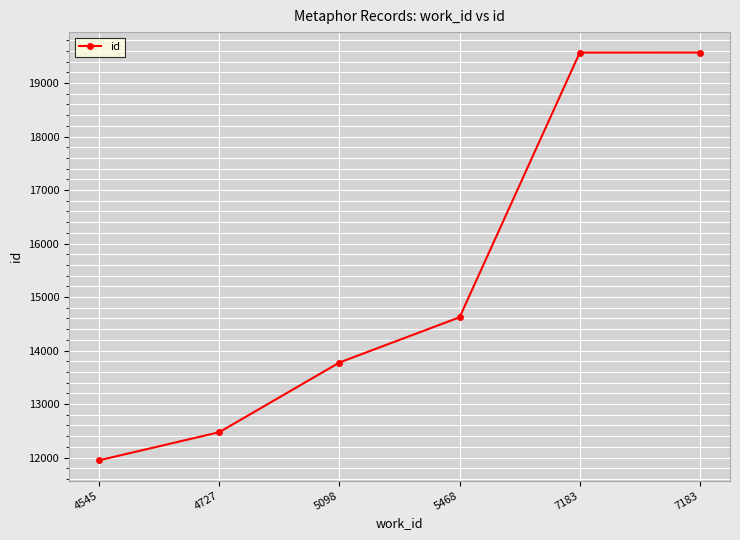

Rank the categories by value from lowest to highest.

4545, 4727, 5098, 5468, 7183, 7183